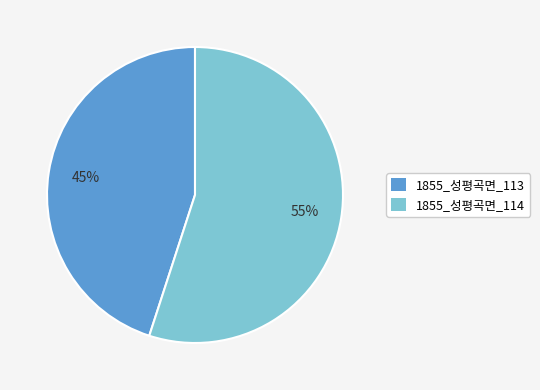

How many segments does this pie chart have?

2